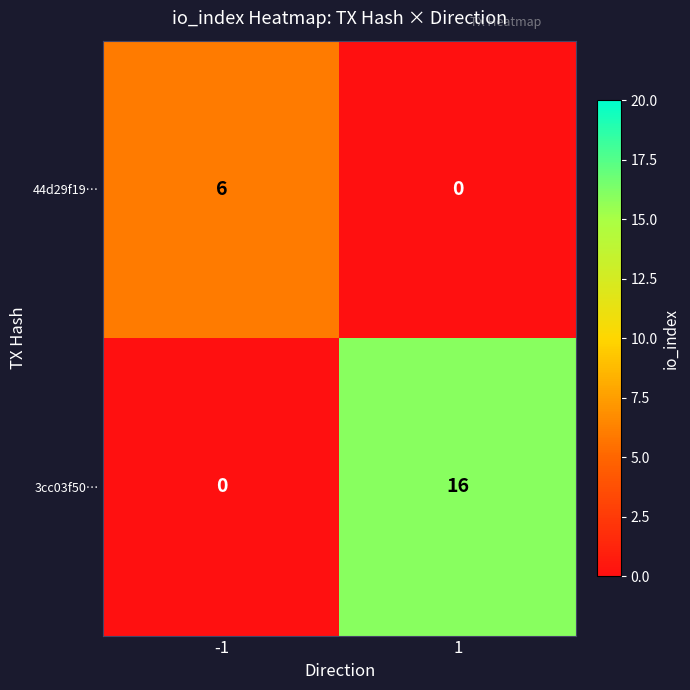

What is the maximum value shown in the chart?

16